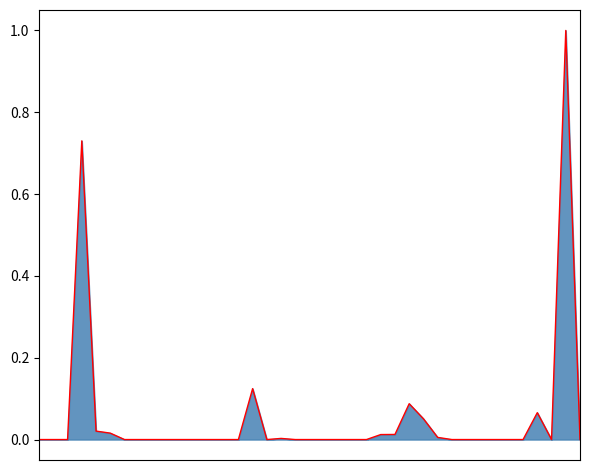

At which category does the chart reach its peak across all series?

37